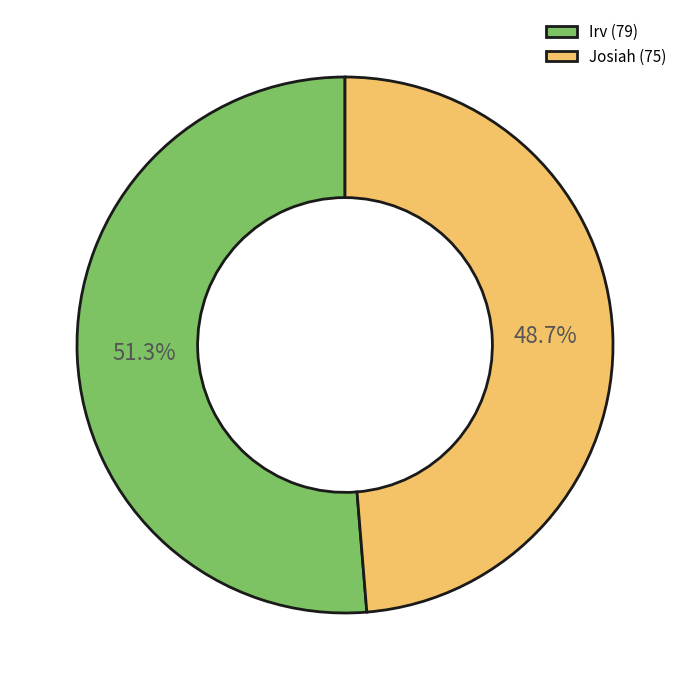

Approximately how many times larger is the value at Josiah compared to Irv?

0.9